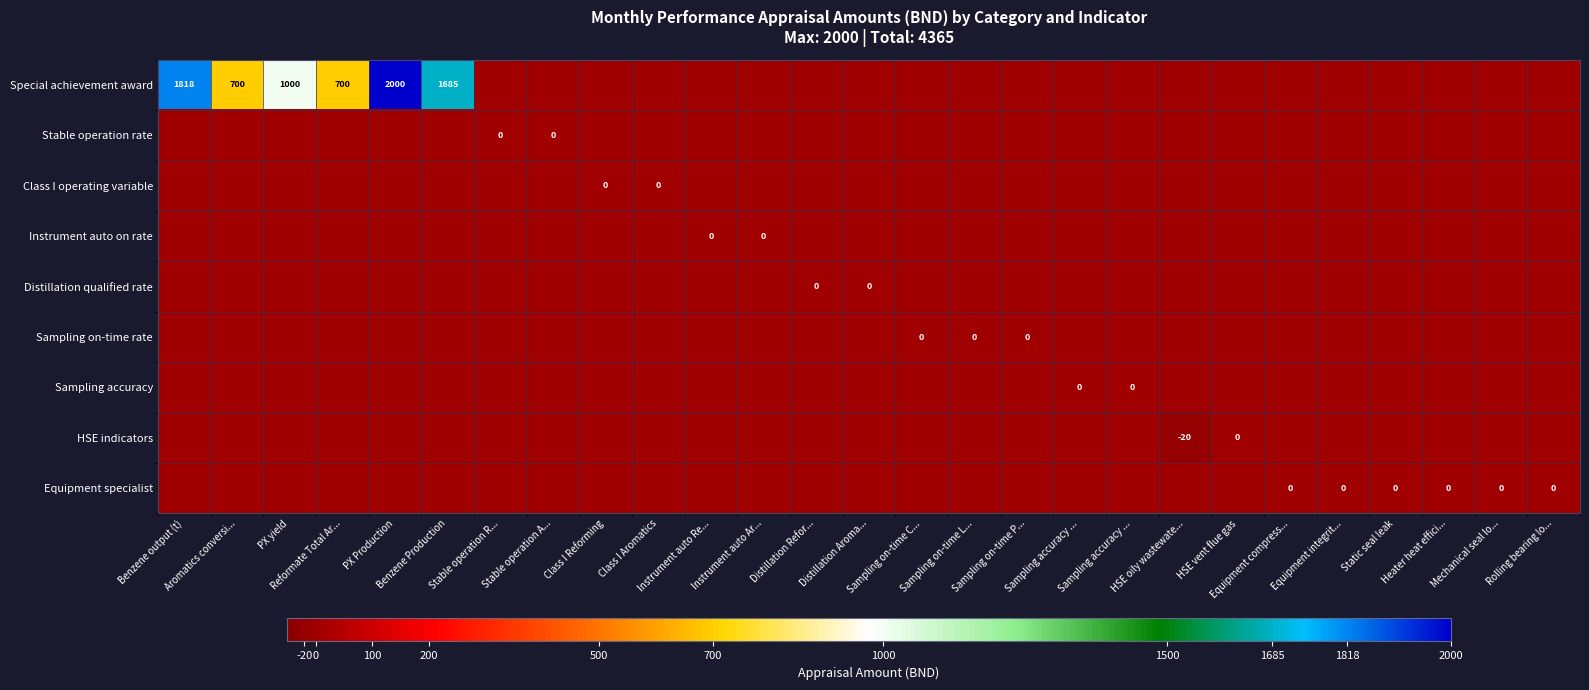

Which series has the largest range (max minus min)?

row_0